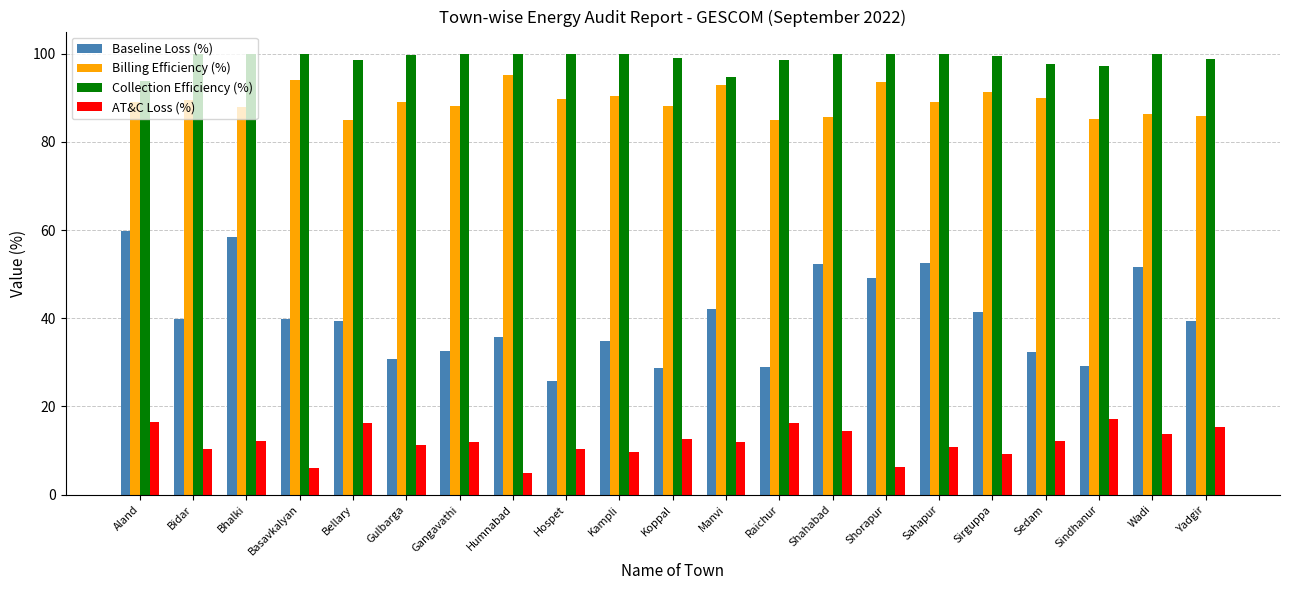

Is the value of AT&C Loss (%) at Bhalki greater than the value of Collection Efficiency (%) at Sahapur?

No